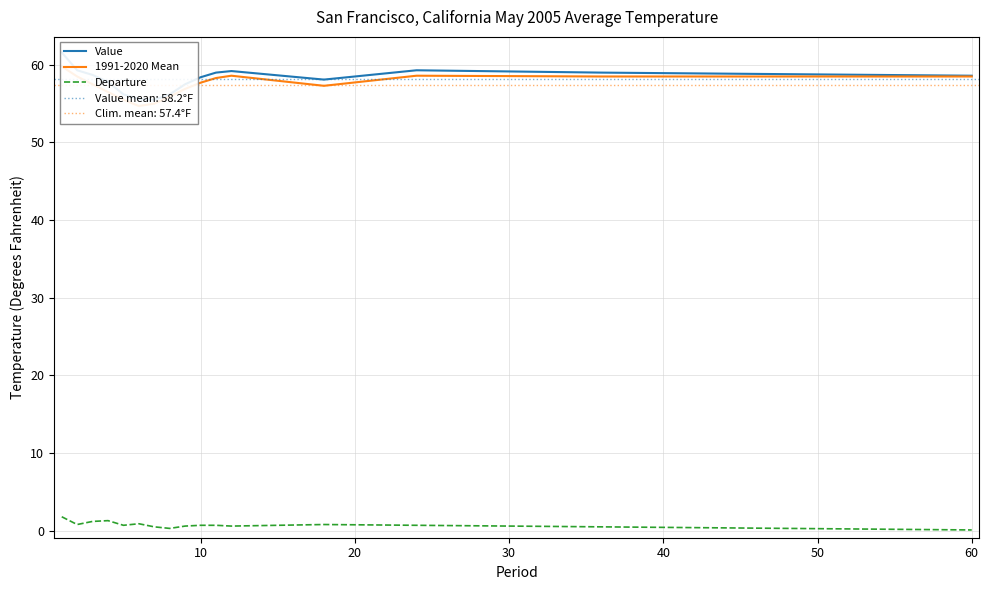

Reading left to right, list all the values displayed in this chart.

Value: 61.6	59.3	58.7	57.8	56.2	55.6	55.5	56.2	57.5	58.4	59.0	59.2	58.1	59.3	59.0	58.8	58.6
1991-2020 Mean: 59.8	58.5	57.5	56.5	55.5	54.7	55.0	55.9	56.9	57.7	58.3	58.6	57.3	58.6	58.5	58.5	58.5
Departure: 1.8	0.8	1.2	1.3	0.7	0.9	0.5	0.3	0.6	0.7	0.7	0.6	0.8	0.7	0.5	0.3	0.1